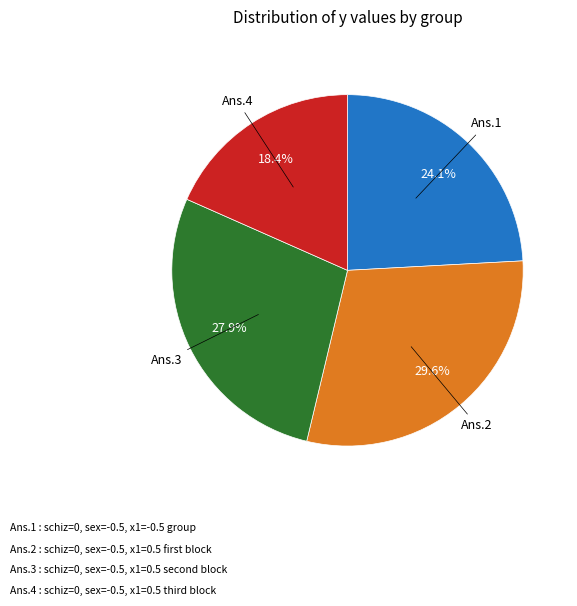

Does any single category account for the majority?

No